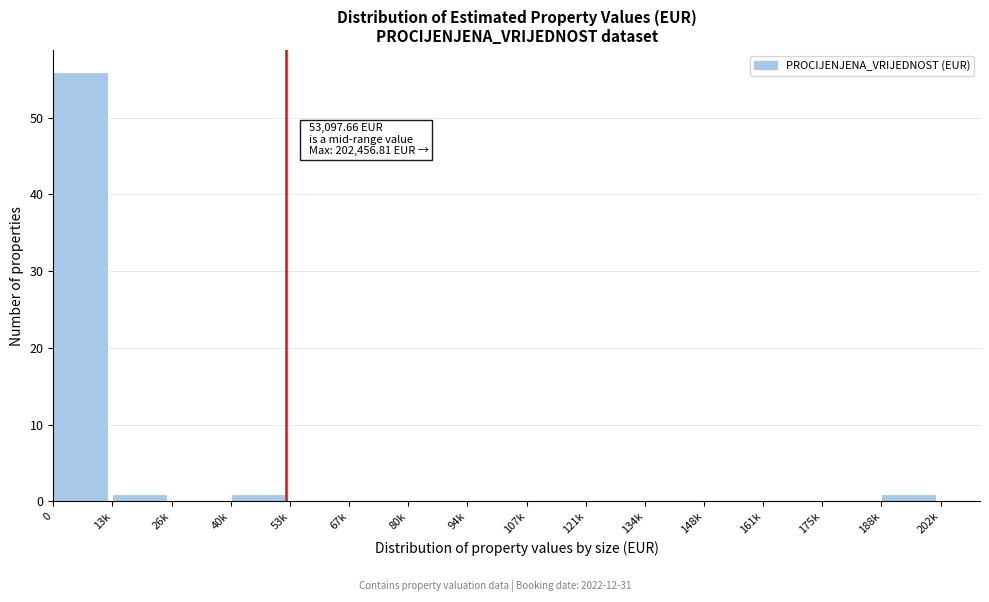

Reading right to left, list all the values displayed in this chart.

188k=1	175k=0	161k=0	148k=0	134k=0	121k=0	107k=0	94k=0	80k=0	67k=0	53k=0	40k=1	26k=0	13k=1	0=56